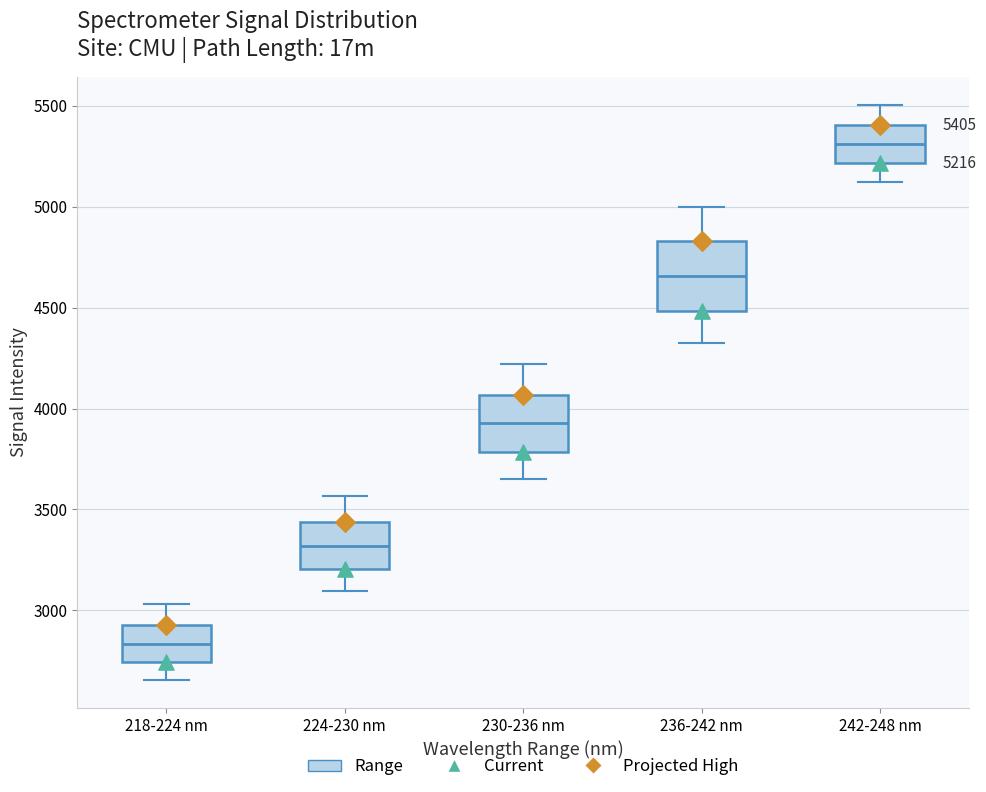

Comparing the boxes themselves (not the whiskers), which one is the tallest?

236-242 nm